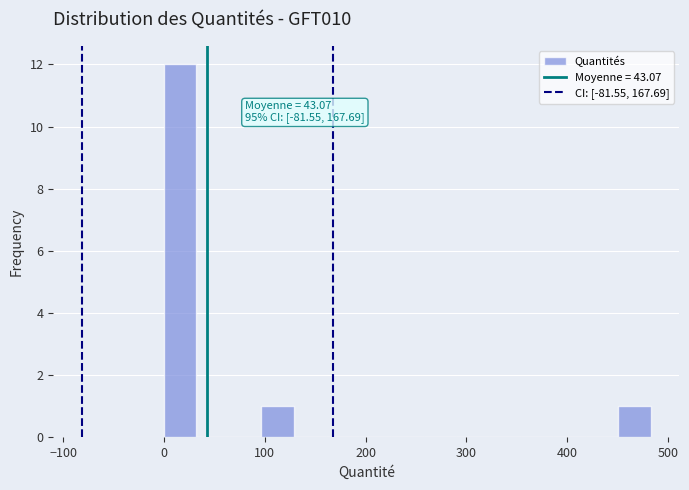

Around what value on the x-axis is the tallest bar? Give the approximate position of its centre, as read against the axis.

20